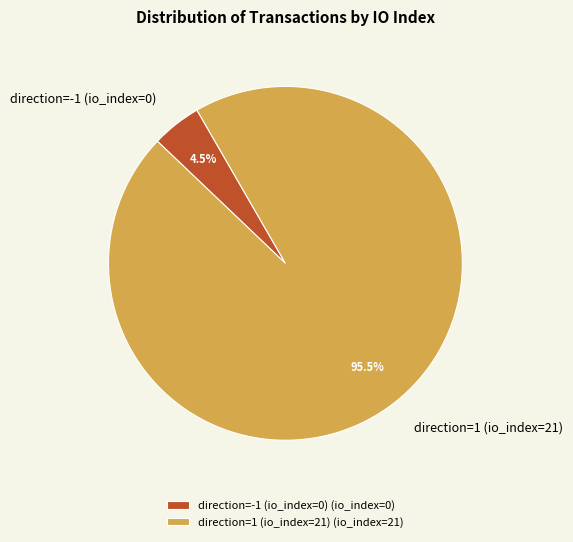

Is direction=1 (io_index=21) the majority of the pie?

Yes